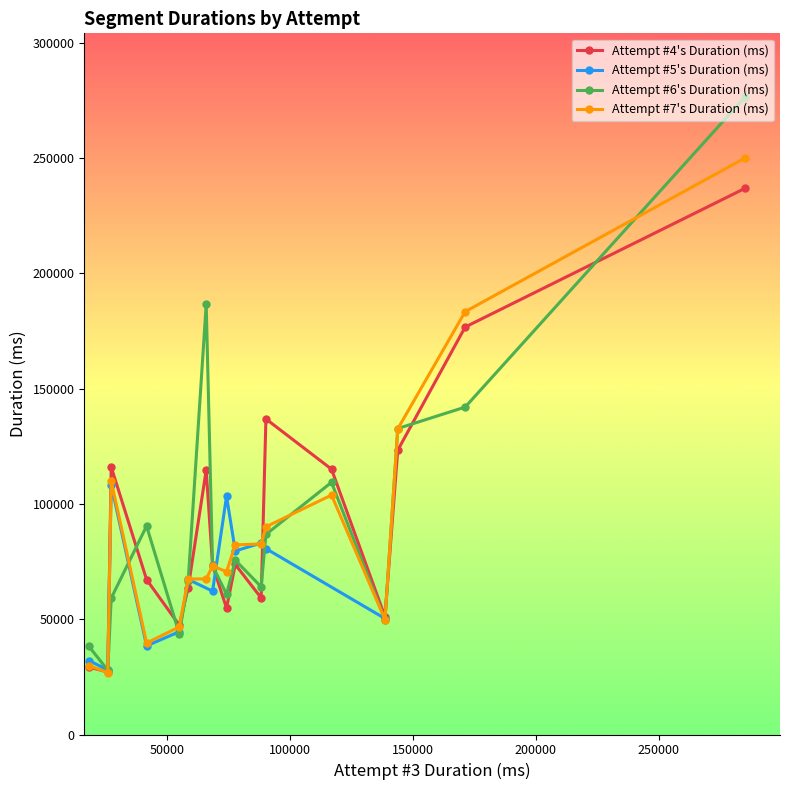

What is the minimum value for Attempt #6's Duration (ms)?

27865